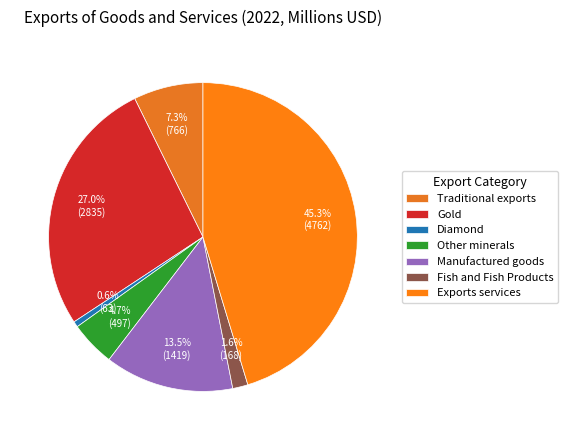

Rank the categories by value from lowest to highest.

Diamond, Fish and Fish Products, Other minerals, Traditional exports, Manufactured goods, Gold, Exports services